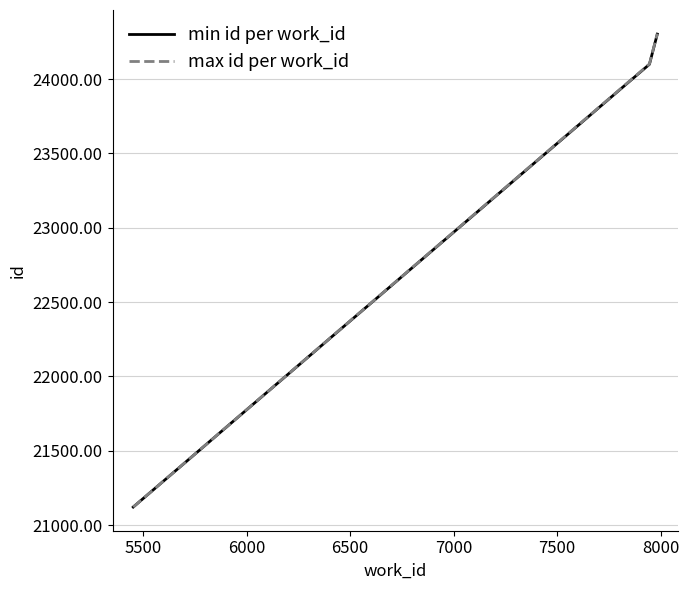

What is the smallest value displayed?

21122